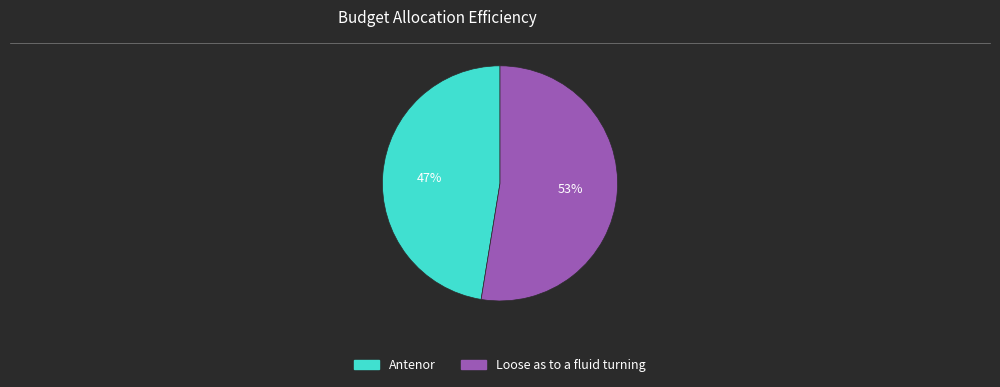

Count the number of slices in the pie.

2